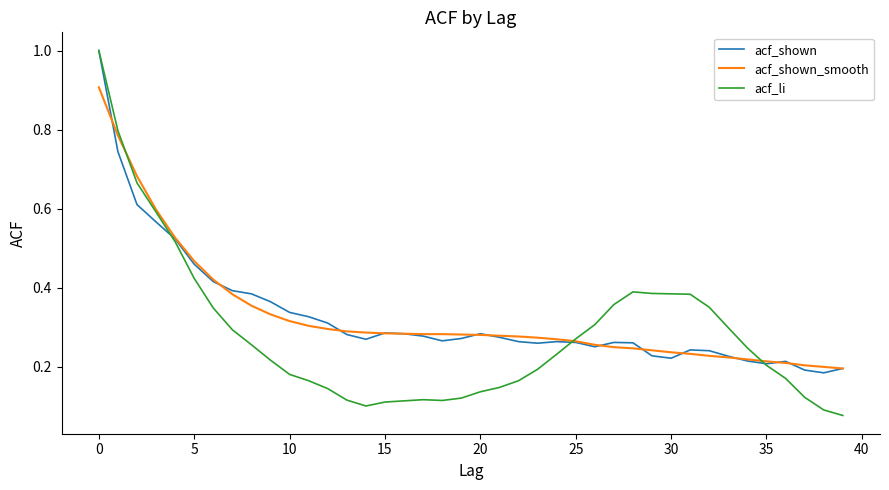

True or false: acf_shown_smooth has more than 1 points higher than both neighbors.

False